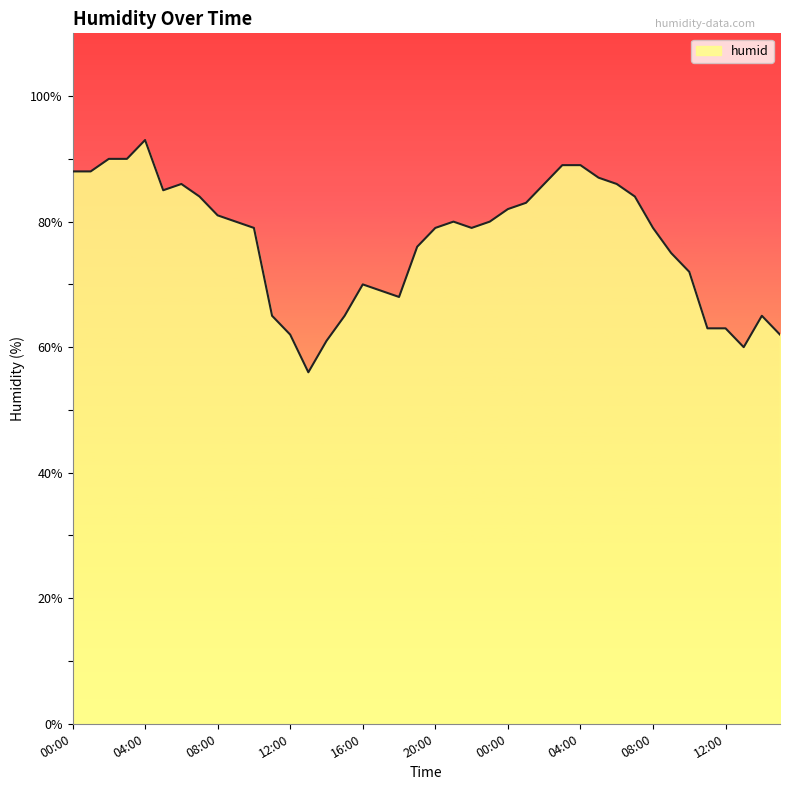

What is the maximum value shown in the chart?

93